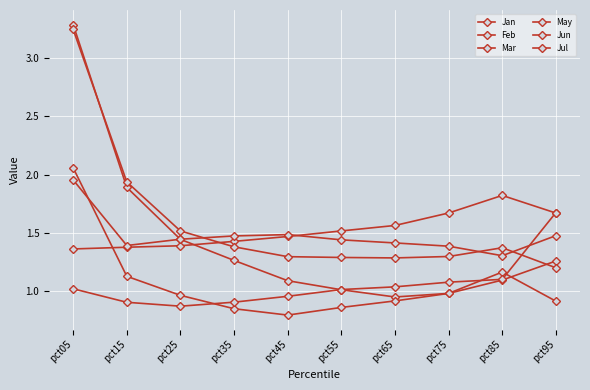

Which has a higher value, pct65 or pct25?

pct25